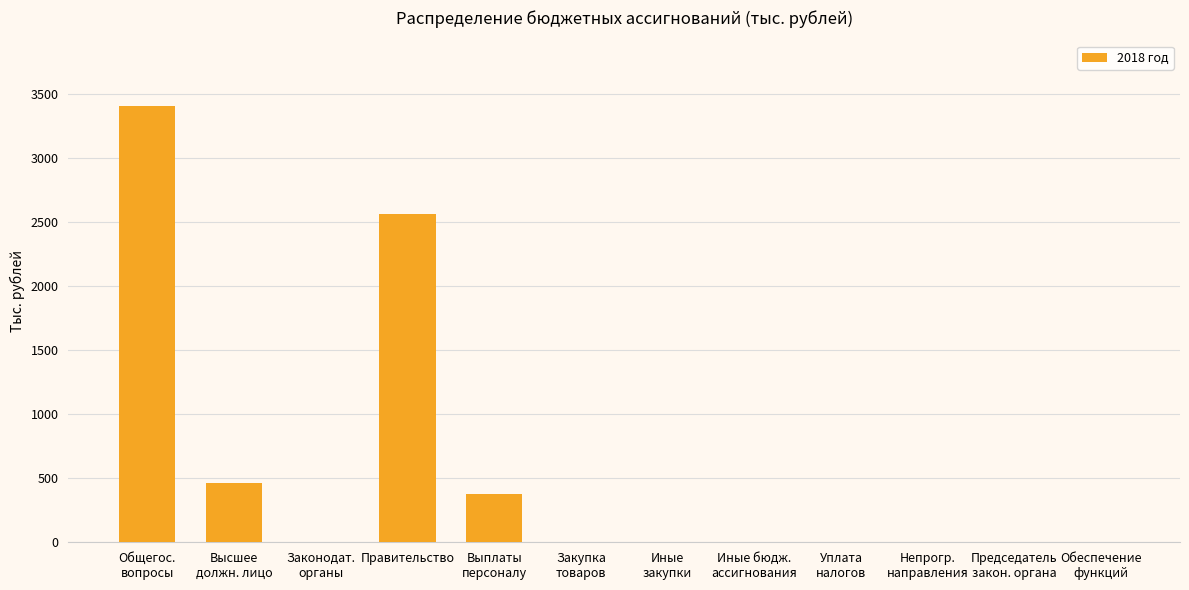

Where is the data nearest to the value 1703?

Правительство